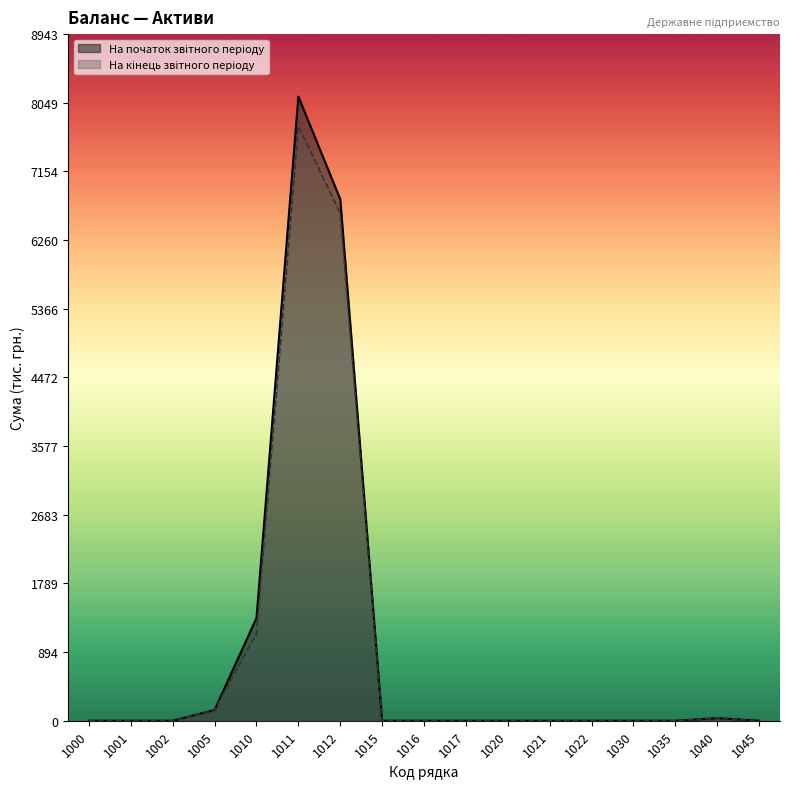

True or false: На кінець звітного періоду and На початок звітного періоду intersect in this chart.

False